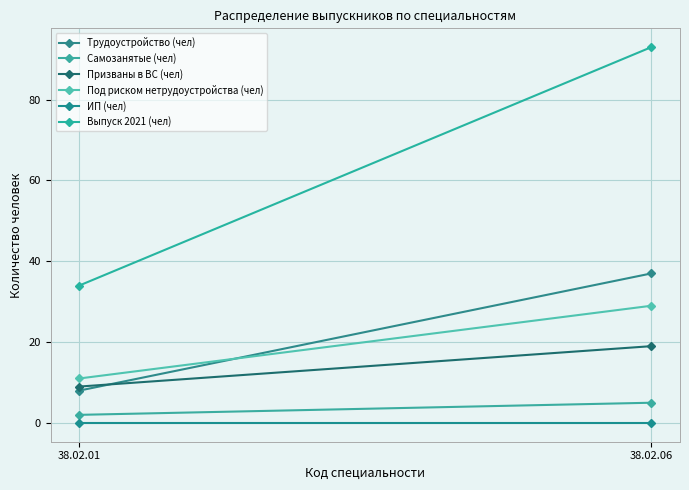

What is the total value across all series at 38.02.06?

183